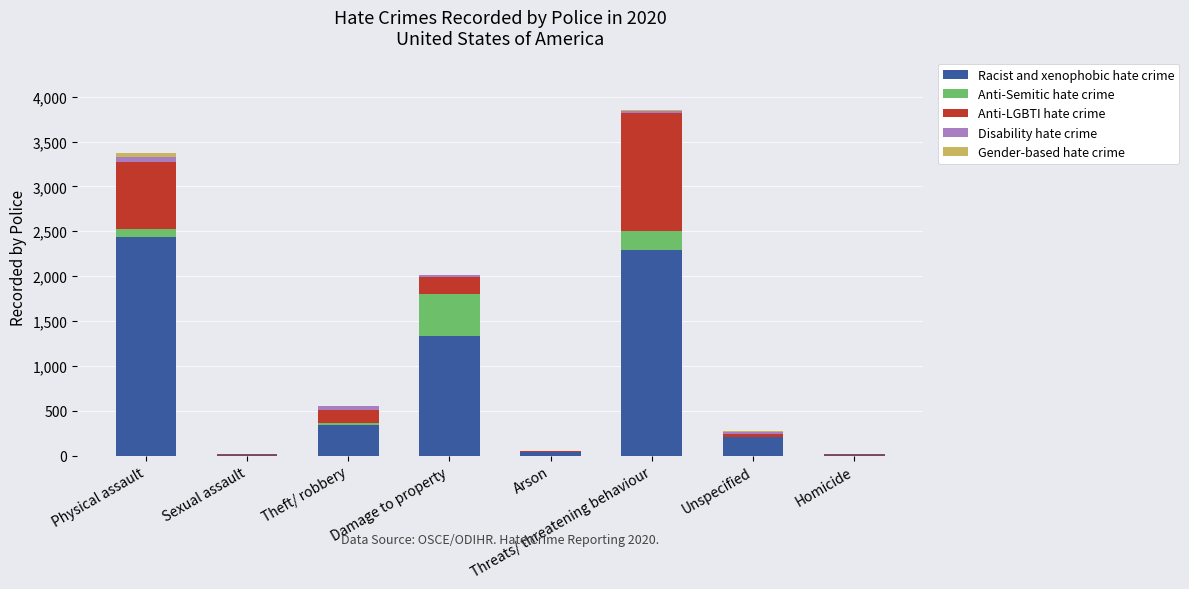

At which category is the sum across all series the highest?

Threats/ threatening behaviour